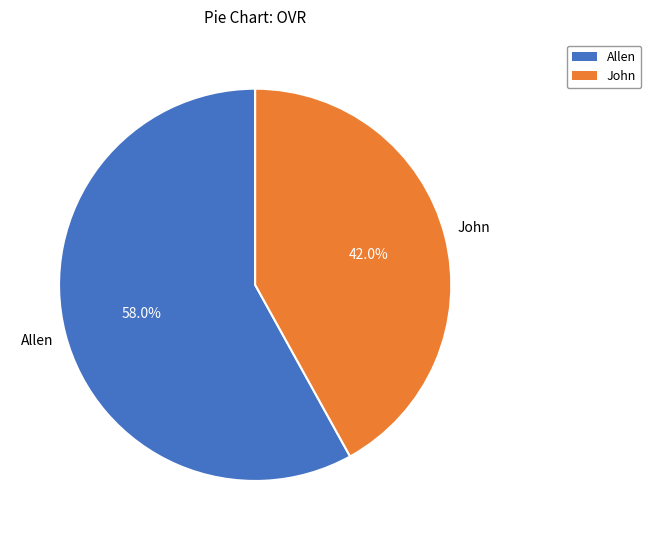

What percentage is the John slice, to the nearest percent?

42%